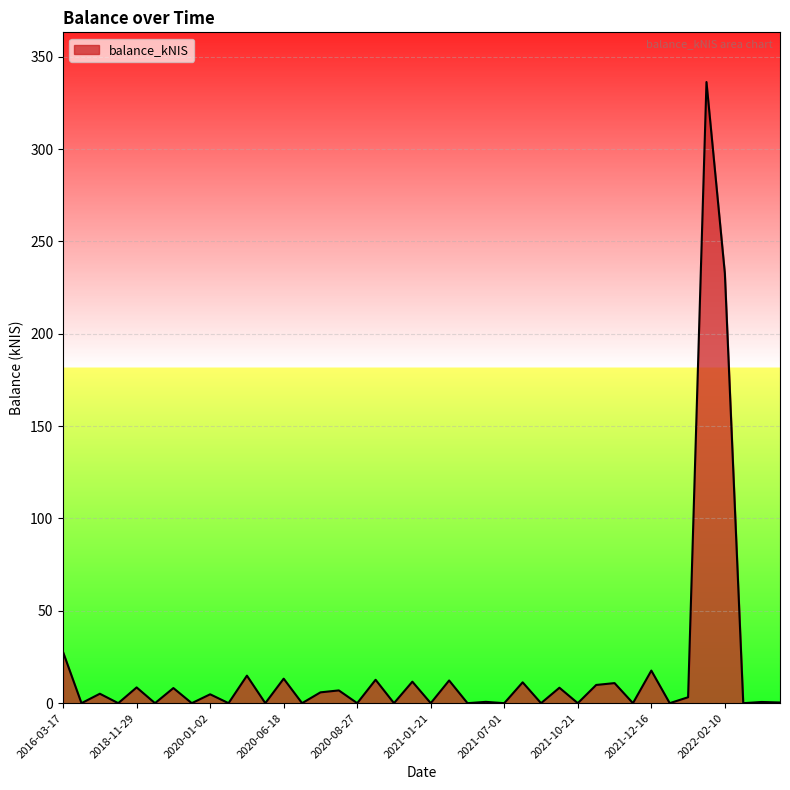

What is the maximum value shown in the chart?

336.3